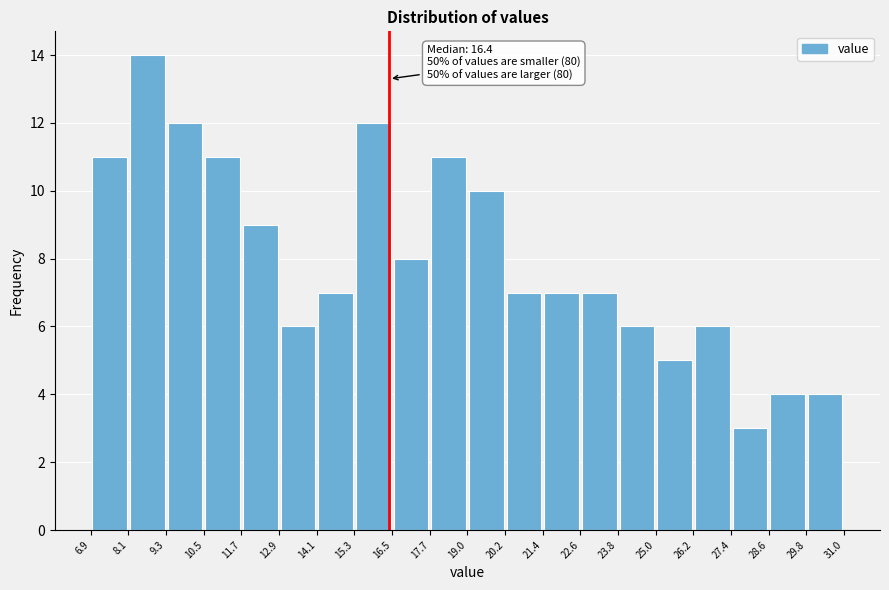

Which range on the x-axis has the tallest bar?

8.1 to 9.3